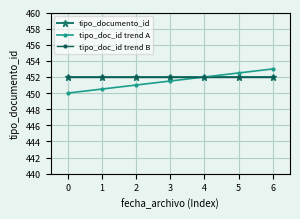

How many values in the tipo_doc_id trend A series are below 451?

2